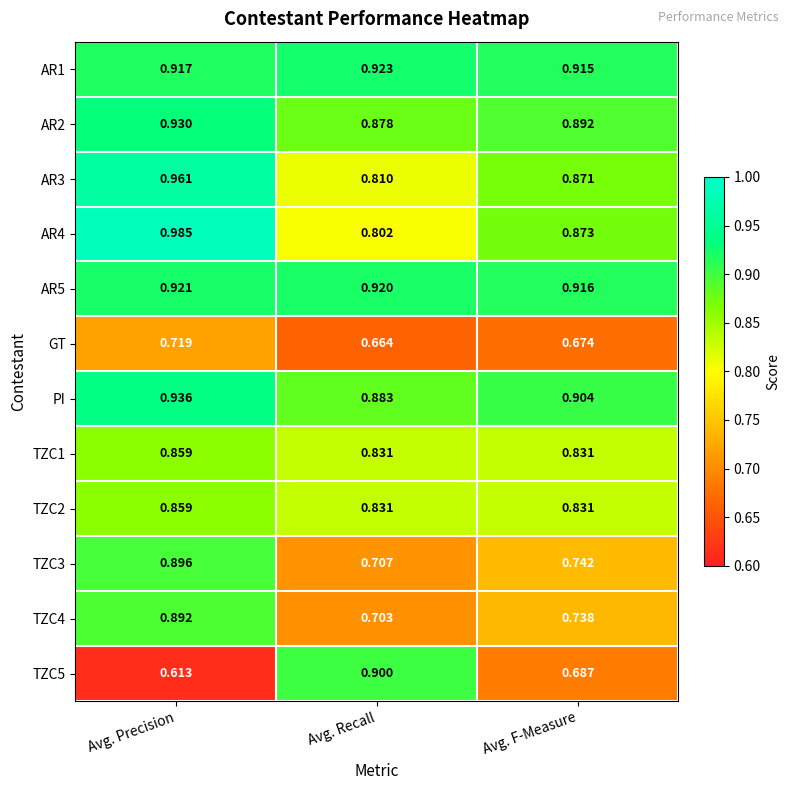

Which series has the largest total across all categories?

AR5